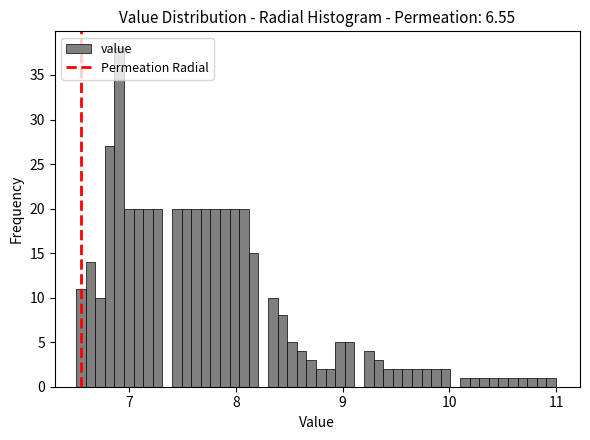

Around what value on the x-axis is the tallest bar? Give the approximate position of its centre, as read against the axis.

6.9